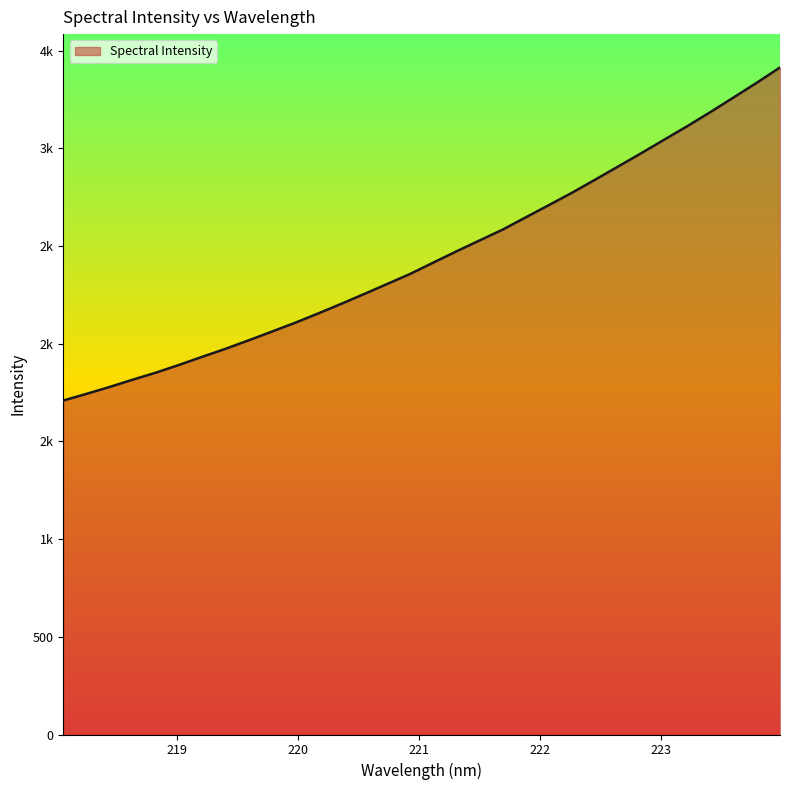

Reading left to right, list all the values displayed in this chart.

218.0596=1709.6	218.2508=1743.8	218.442=1779.0	218.6332=1816.5	218.8244=1852.4	219.0156=1892.0	219.2067=1933.4	219.3979=1974.1	219.589=2017.4	219.7801=2061.9	219.9712=2106.9	220.1623=2154.6	220.3533=2204.0	220.5444=2254.8	220.7354=2306.4	220.9264=2358.2	221.1174=2416.2	221.3083=2473.6	221.4993=2529.4	221.6902=2585.0	221.8812=2647.9	222.0721=2710.4	222.263=2773.7	222.4538=2840.6	222.6447=2908.3	222.8355=2976.4	223.0264=3046.0	223.2172=3115.2	223.408=3187.4	223.5987=3261.9	223.7895=3337.0	223.9802=3414.7